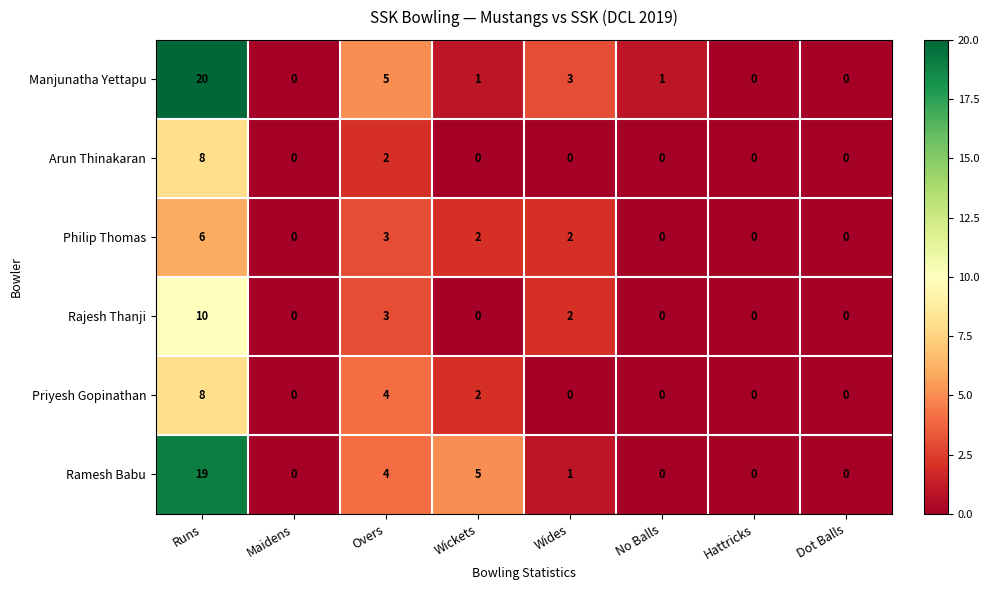

What is the total value across all series at Wides?

8